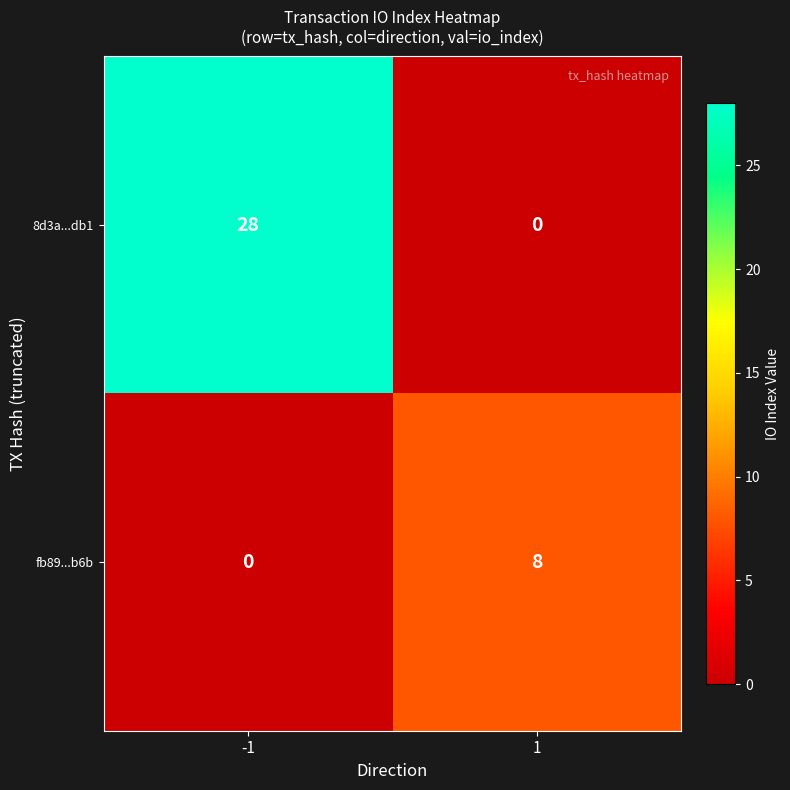

Is it true that 8d3a...db1 equals -19 at 1?

False